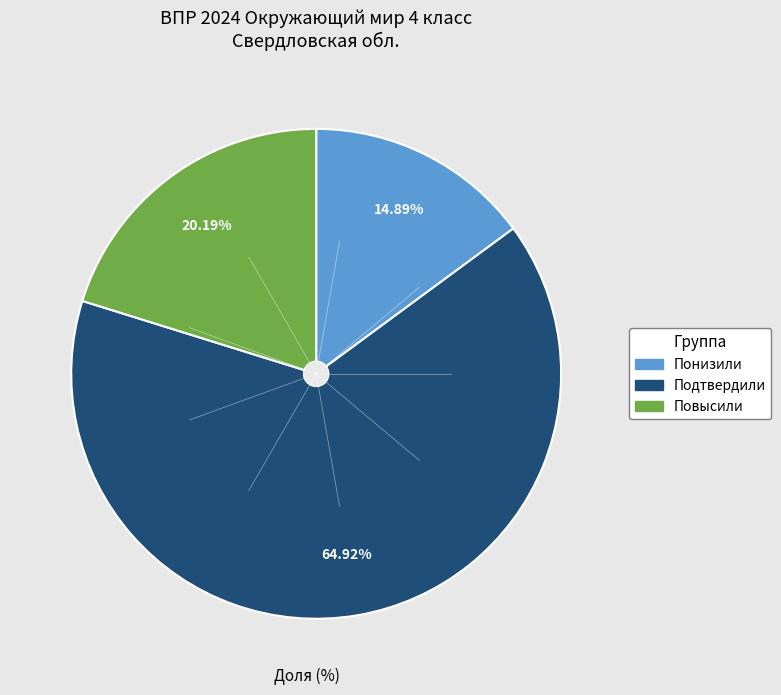

Which slice represents more than half of the pie?

Подтвердили